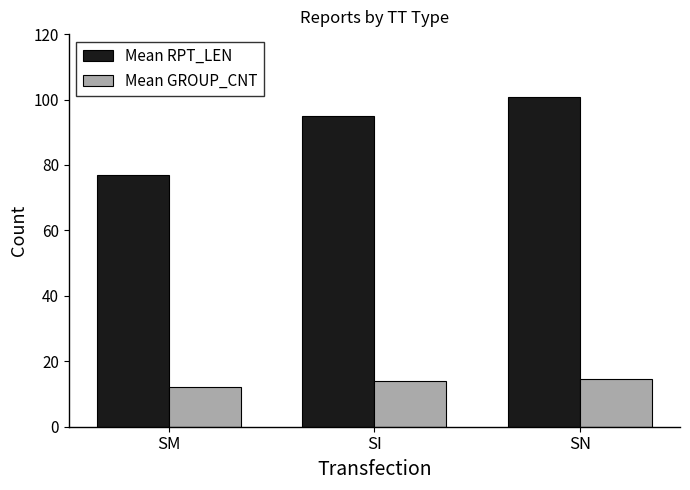

What is the sum of all Mean GROUP_CNT values?

40.5